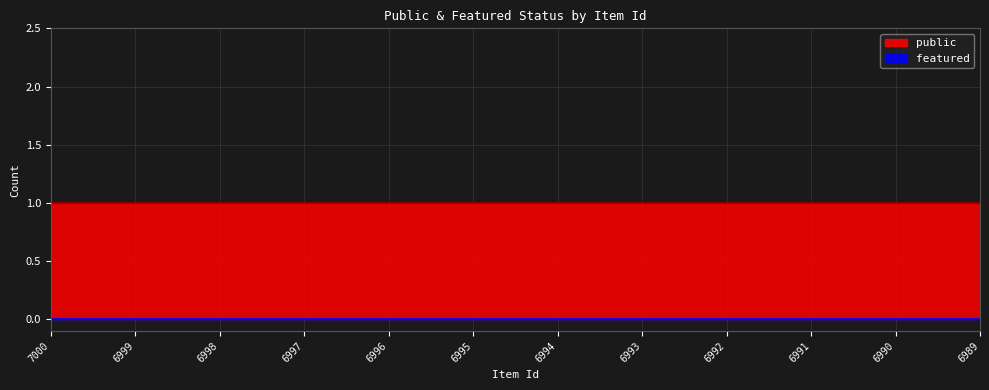

Which category has the lowest value in the featured series?

7000